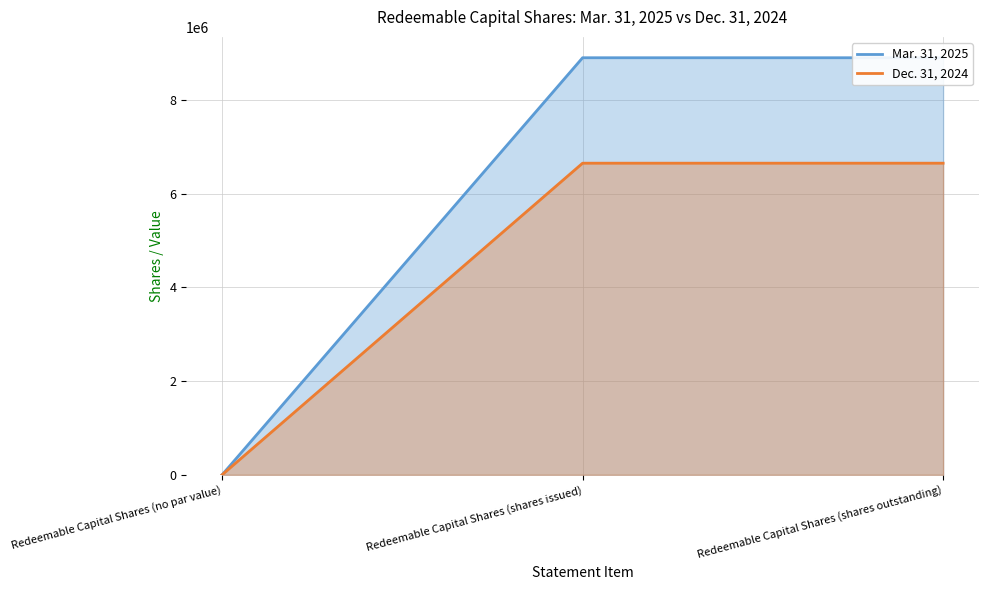

What are all the series names shown in the legend?

Mar. 31, 2025, Dec. 31, 2024